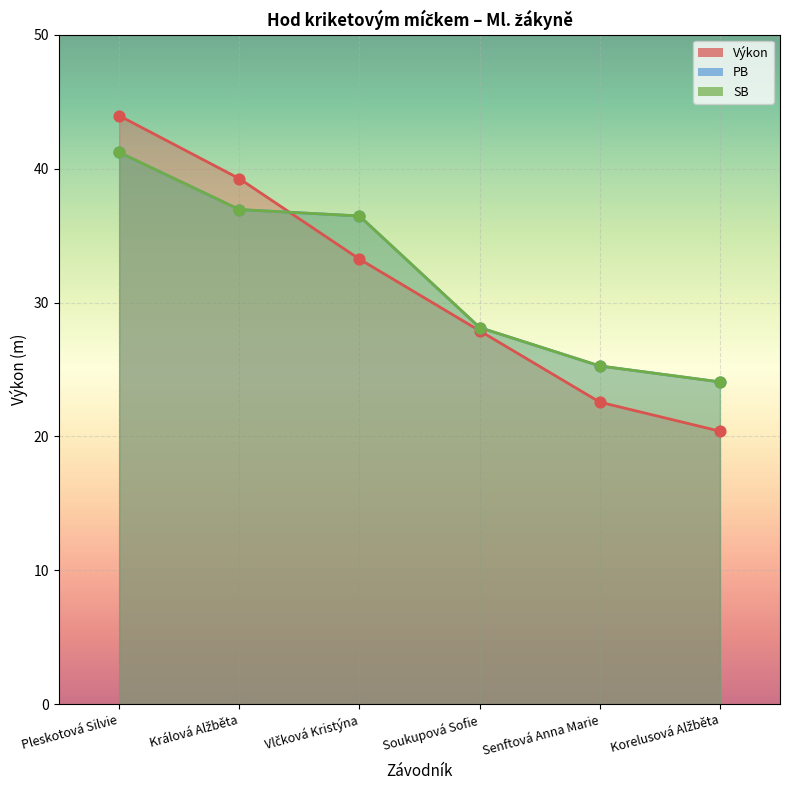

What is the total value across all series at Senftová Anna Marie?

73.1